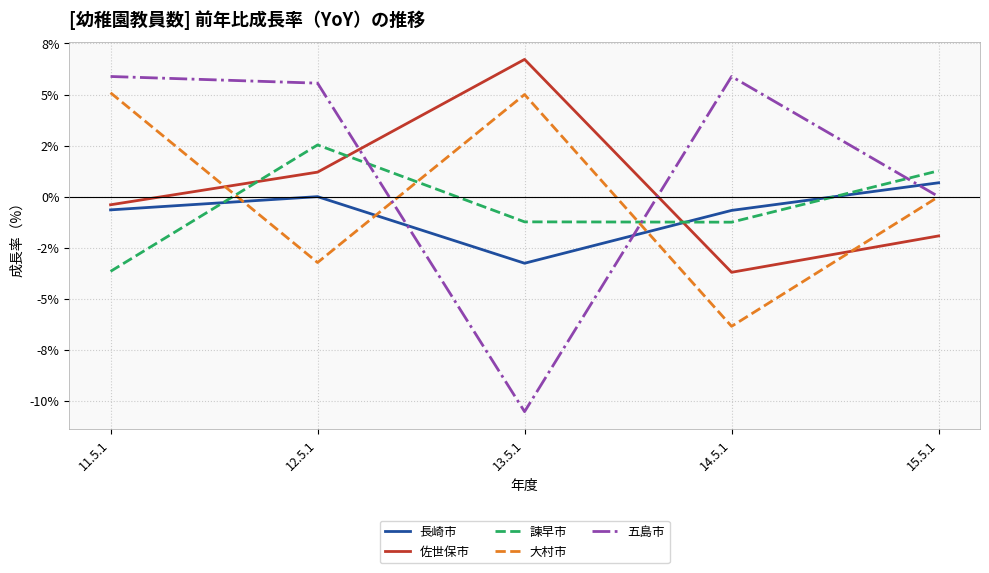

What are all the series names shown in the legend?

長崎市, 佐世保市, 諫早市, 大村市, 五島市